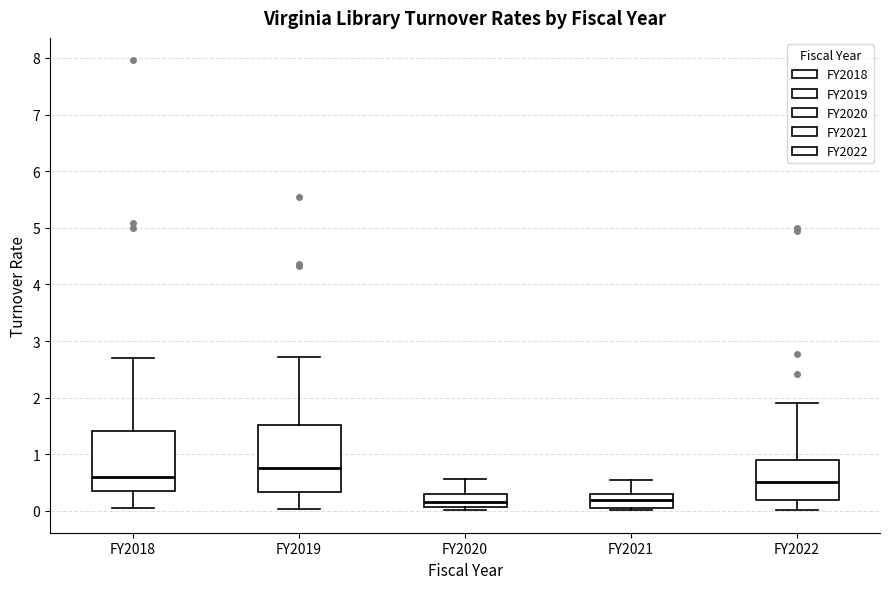

Which box's median line is the highest?

FY2019